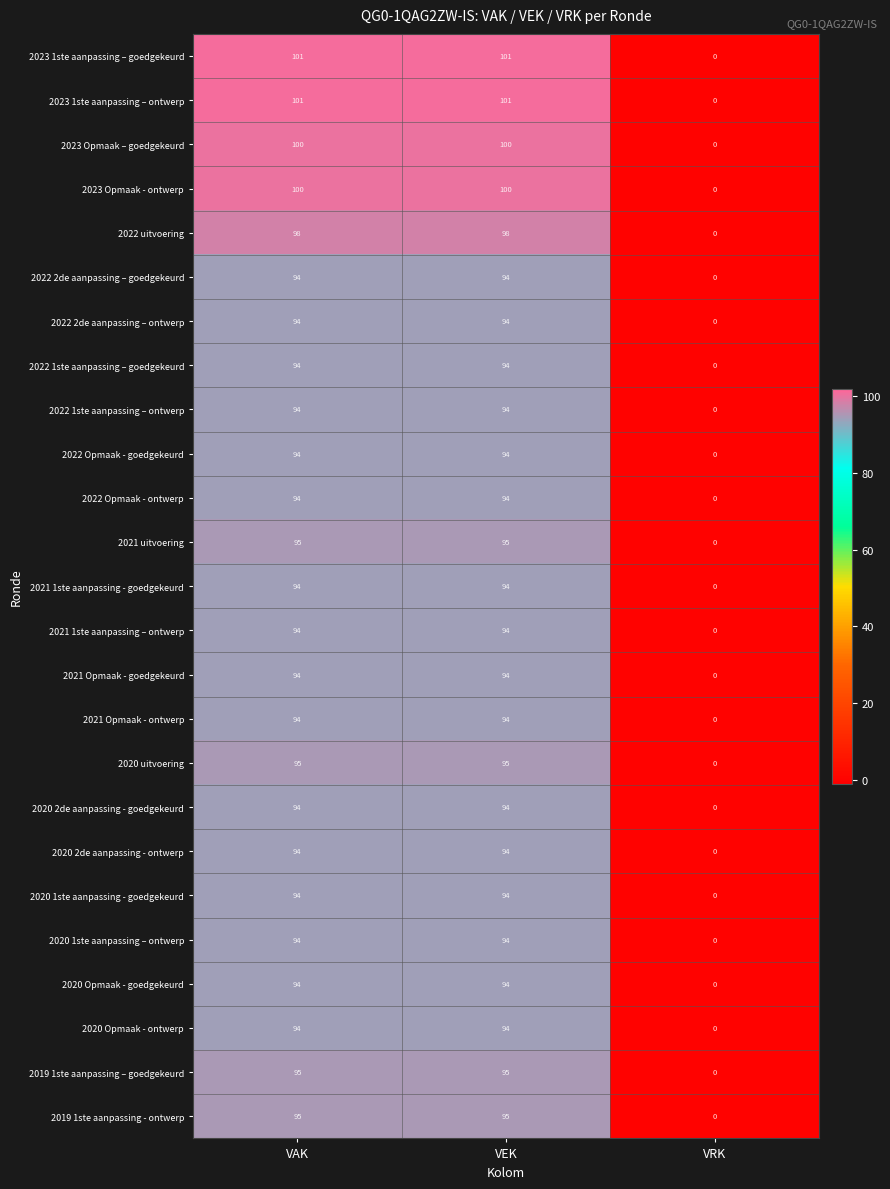

Is it true that 2021 Opmaak - goedgekeurd equals 94 at VAK?

True